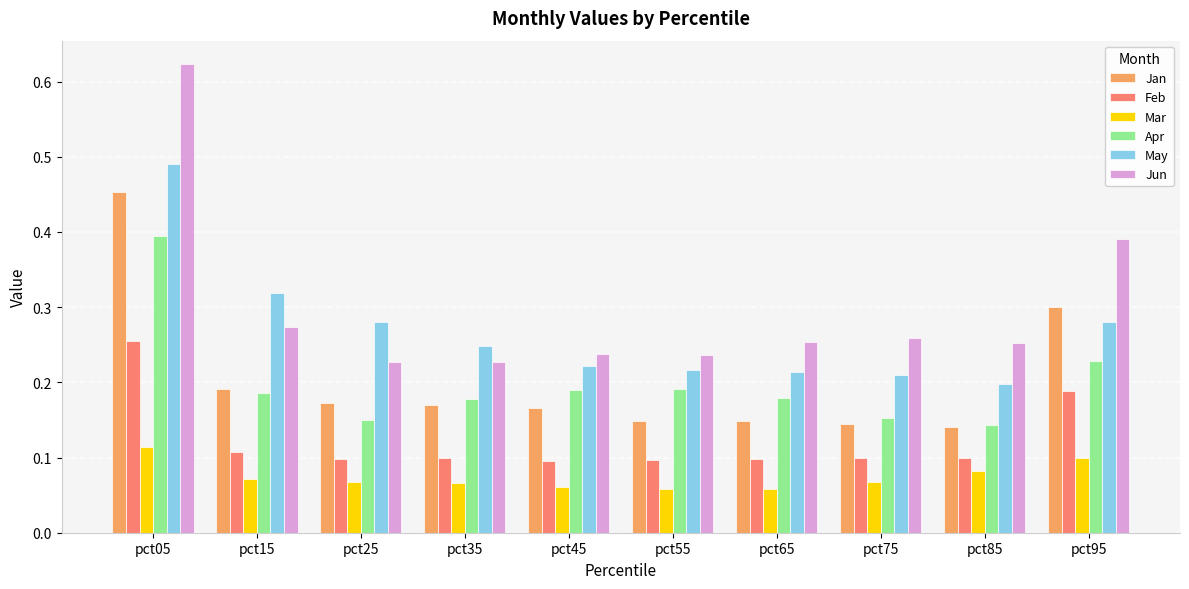

Which series changed the most between pct05 and pct65?

Jun